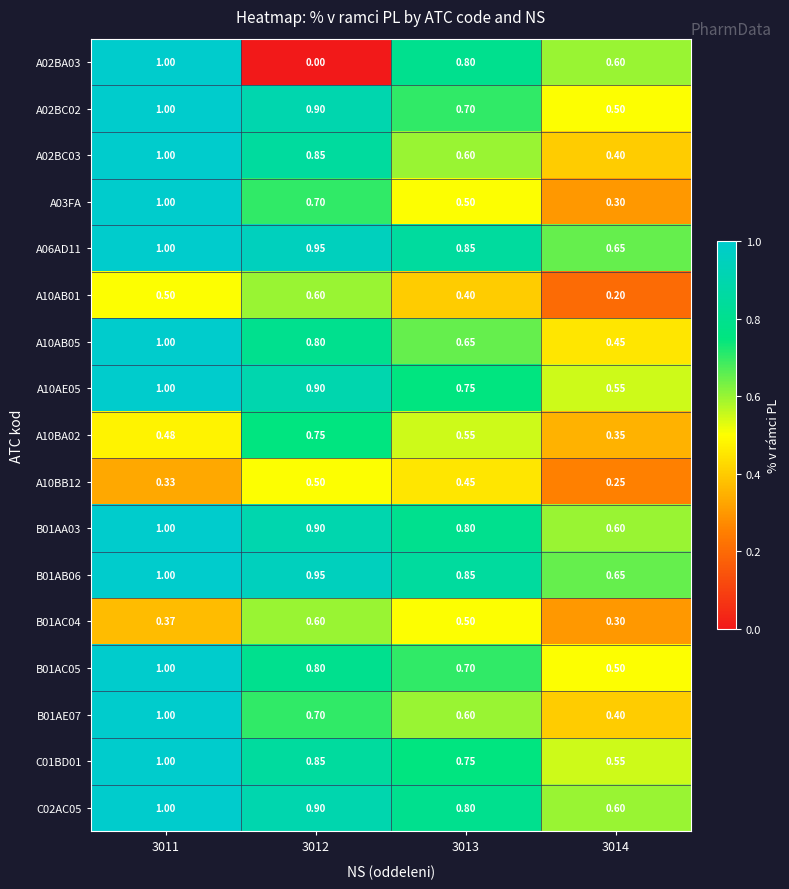

Is the value of A10AB01 at 3011 greater than the value of A02BA03 at 3014?

No